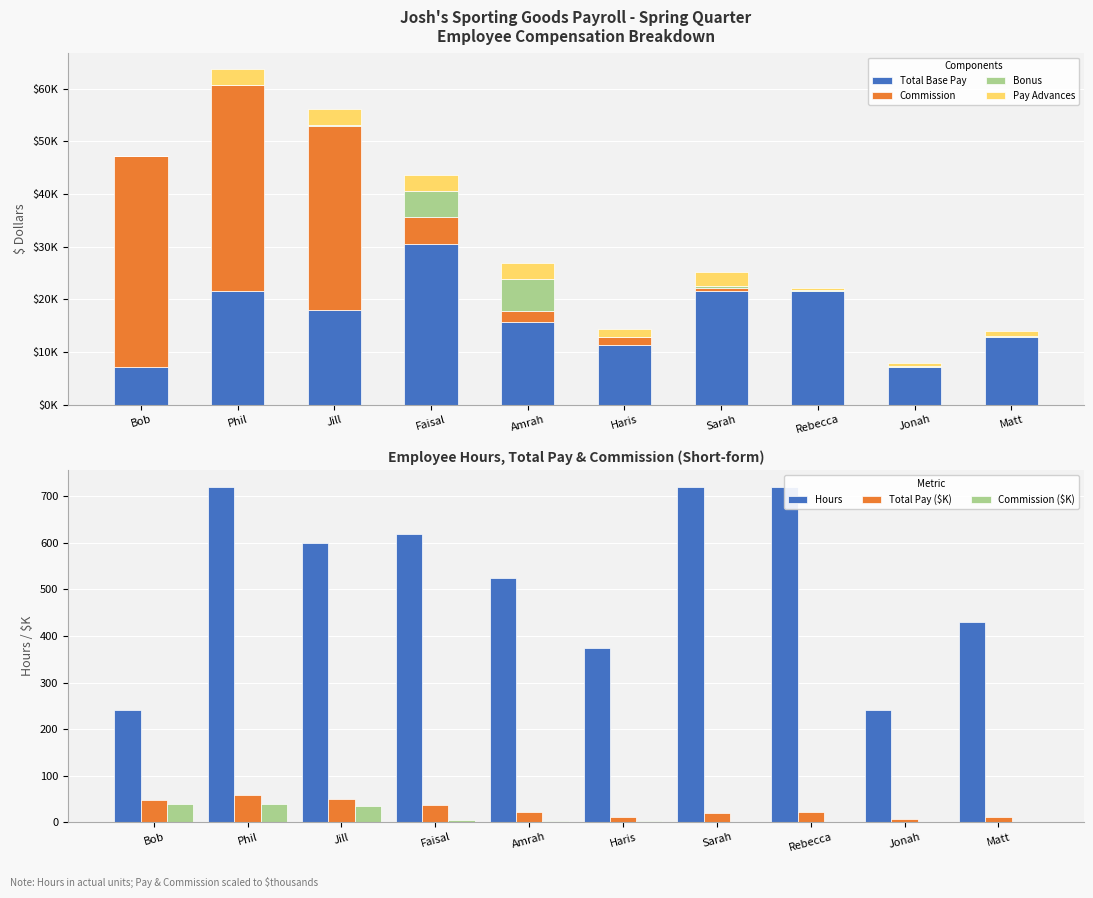

Does the chart contain any negative values?

No